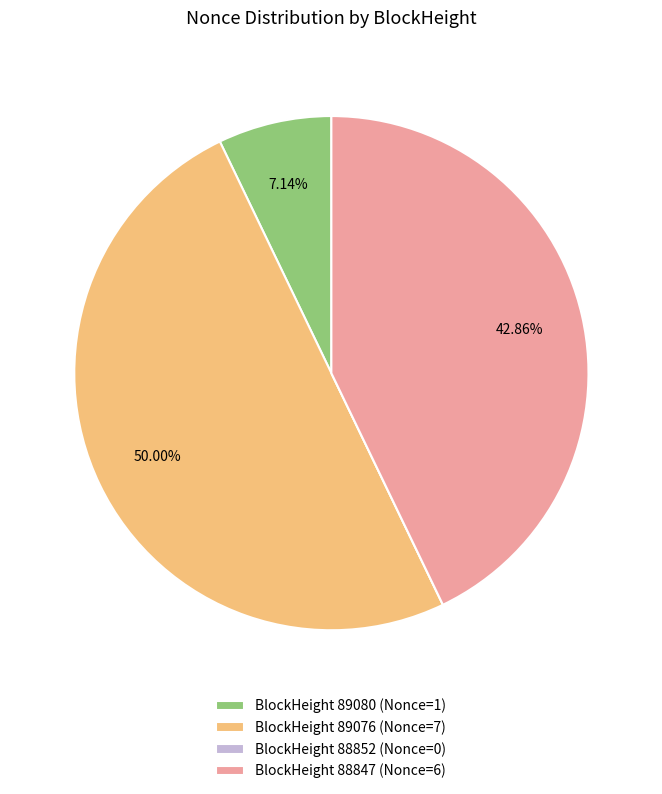

Does BlockHeight 89080 (Nonce=1) account for over 50% of the chart?

No